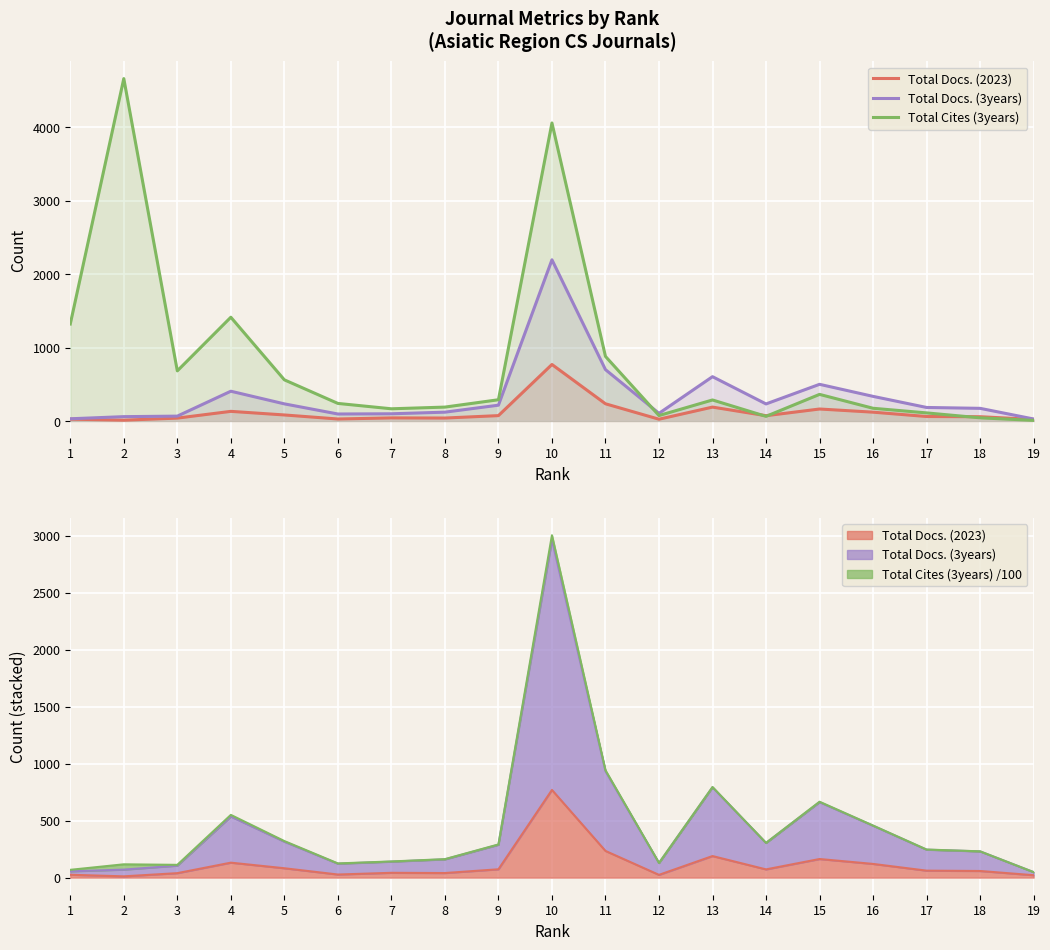

What are all the series names shown in the legend?

Total Docs. (2023), Total Docs. (3years), Total Cites (3years)